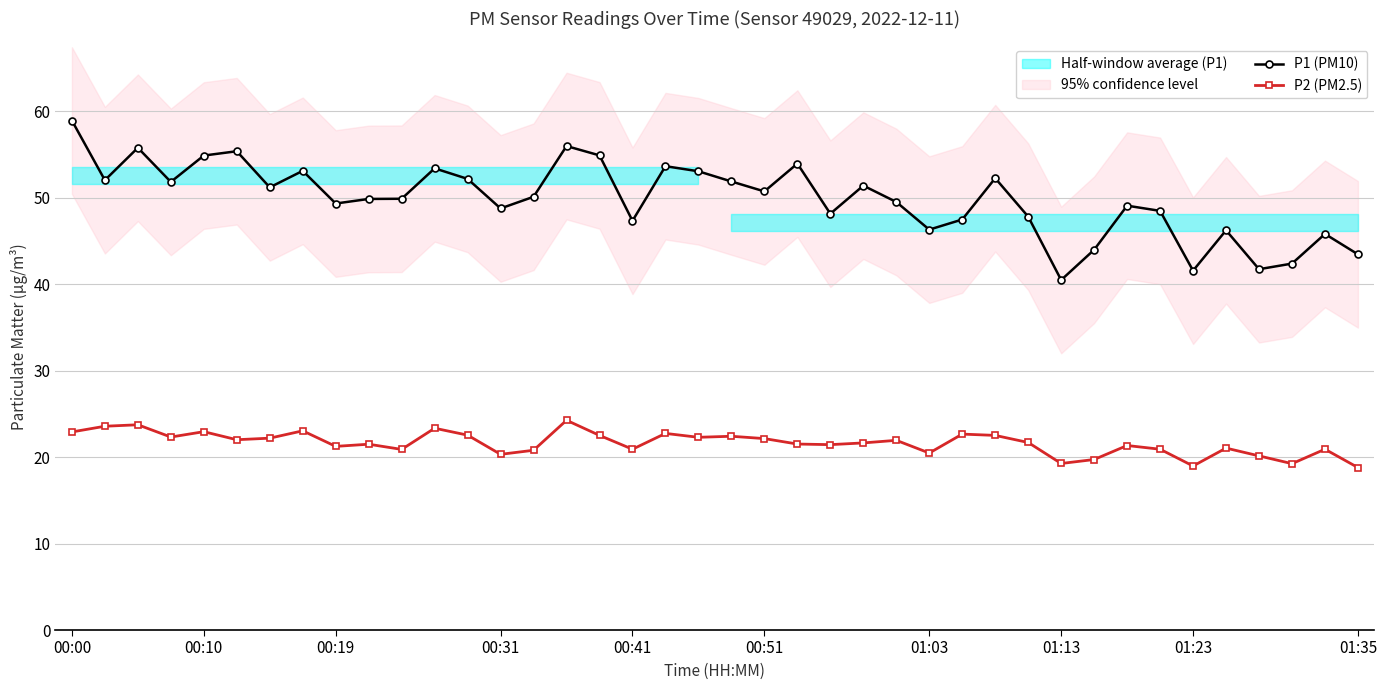

True or false: P1 (PM10) has more than 2 points higher than both neighbors.

True